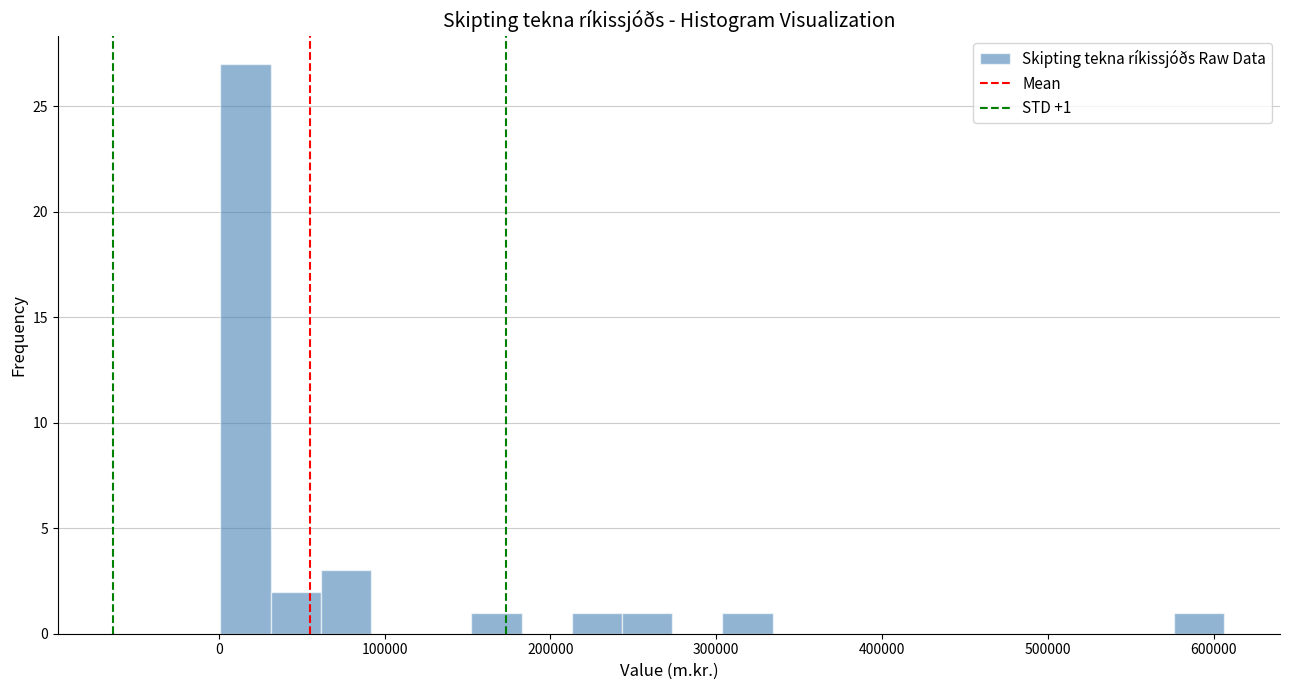

Read against the x-axis, roughly where is the centre of the tallest bar?

20000